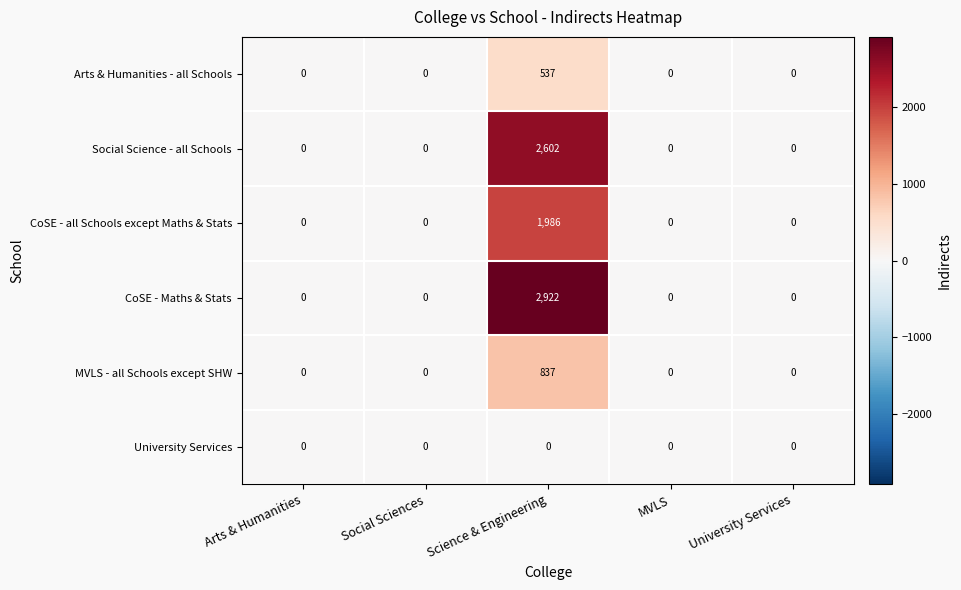

At which label is Social Science - all Schools closest to 1301?

Arts & Humanities